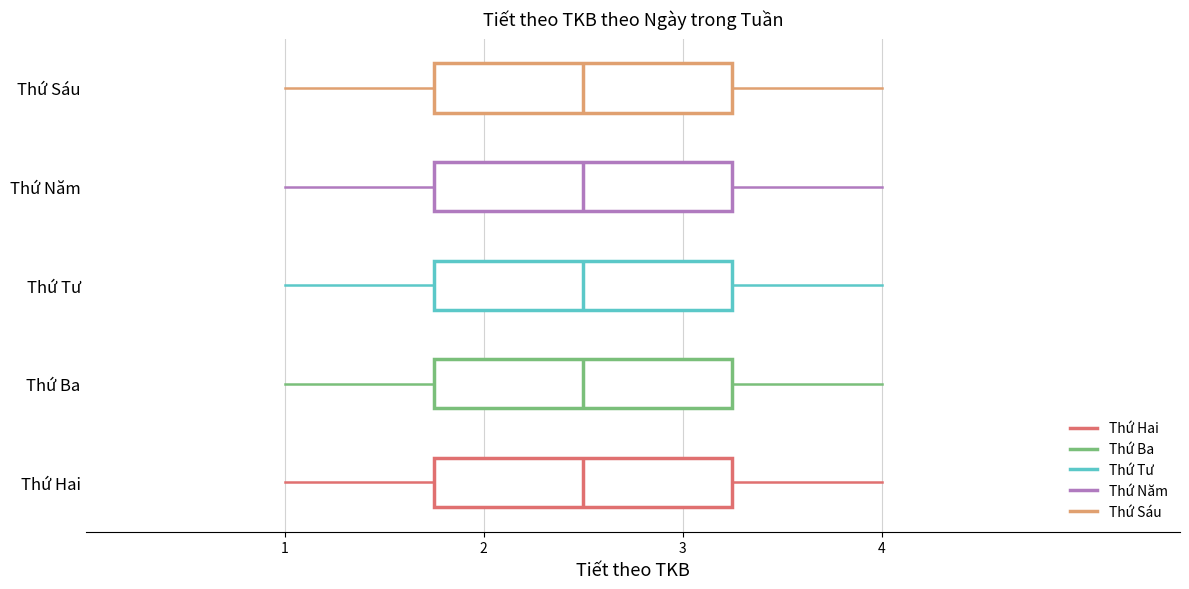

Reading bottom to top, read every box against the x-axis: the position of its median line, the range the box covers, and the ends of its whiskers. The values are not printed on the chart, so give them approximately, as read against the axis.

Thứ Hai: median 2.5, box 1.8 to 3.3, whiskers 1.0 to 4.0
Thứ Ba: median 2.5, box 1.8 to 3.3, whiskers 1.0 to 4.0
Thứ Tư: median 2.5, box 1.8 to 3.3, whiskers 1.0 to 4.0
Thứ Năm: median 2.5, box 1.8 to 3.3, whiskers 1.0 to 4.0
Thứ Sáu: median 2.5, box 1.8 to 3.3, whiskers 1.0 to 4.0